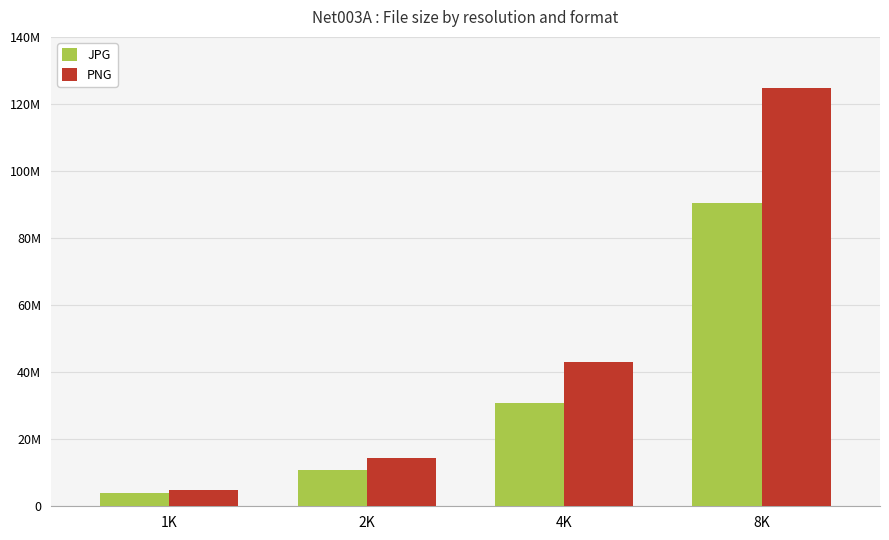

What are all the series names shown in the legend?

JPG, PNG